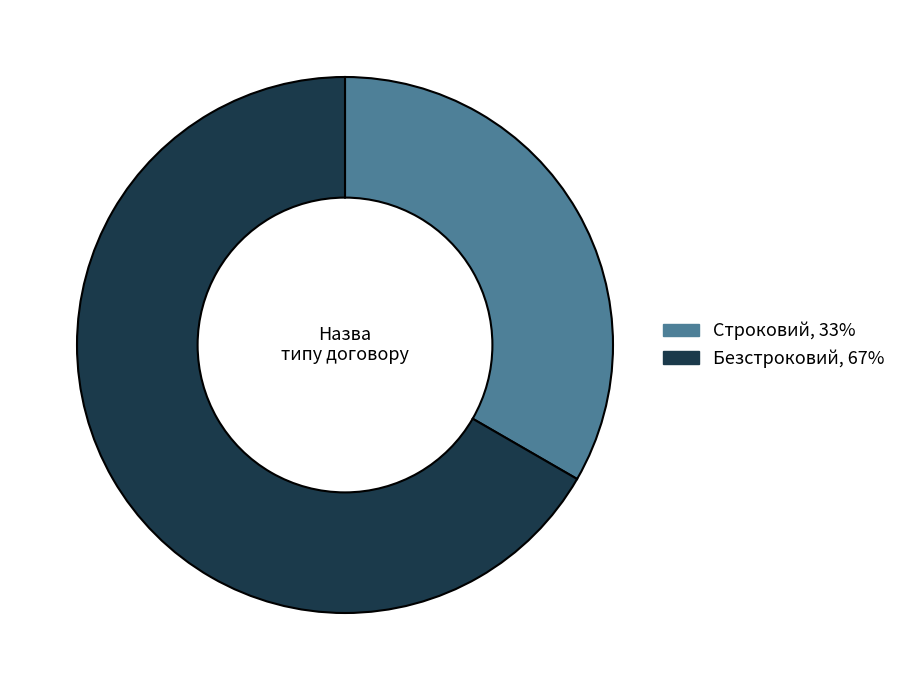

What is the smallest slice in the pie chart?

Строковий